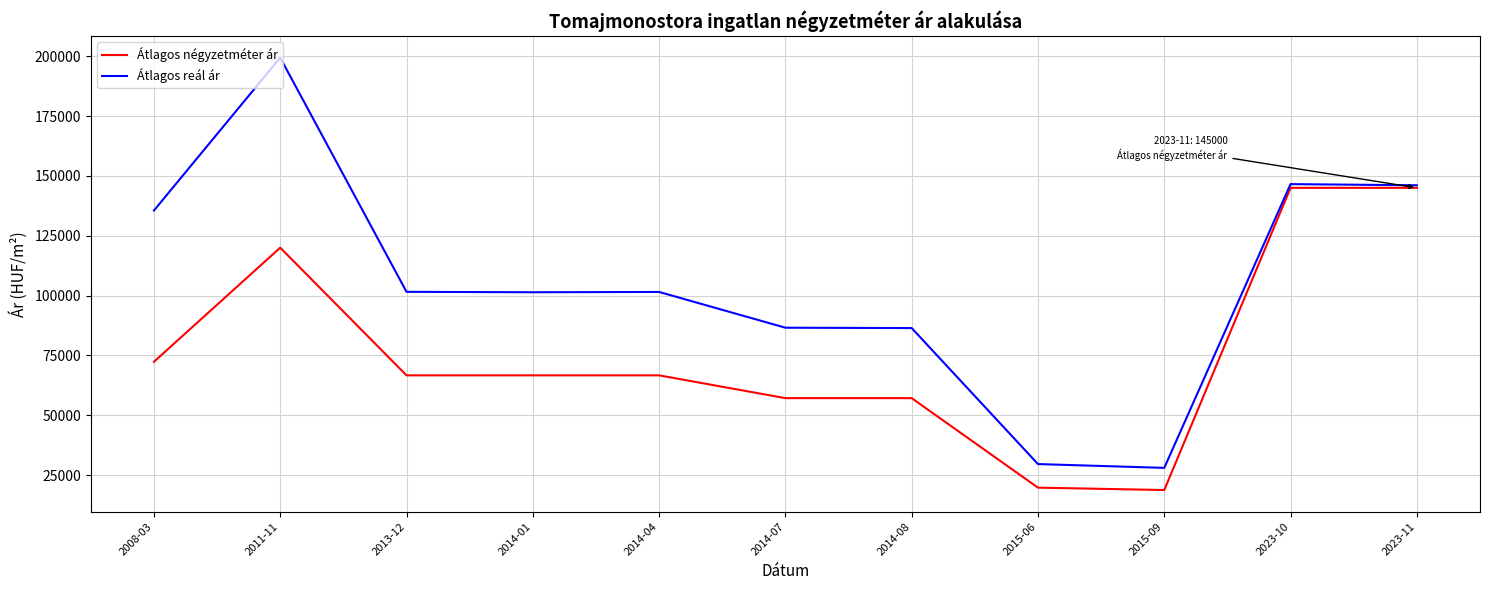

Which series has the widest spread of values?

Átlagos reál ár